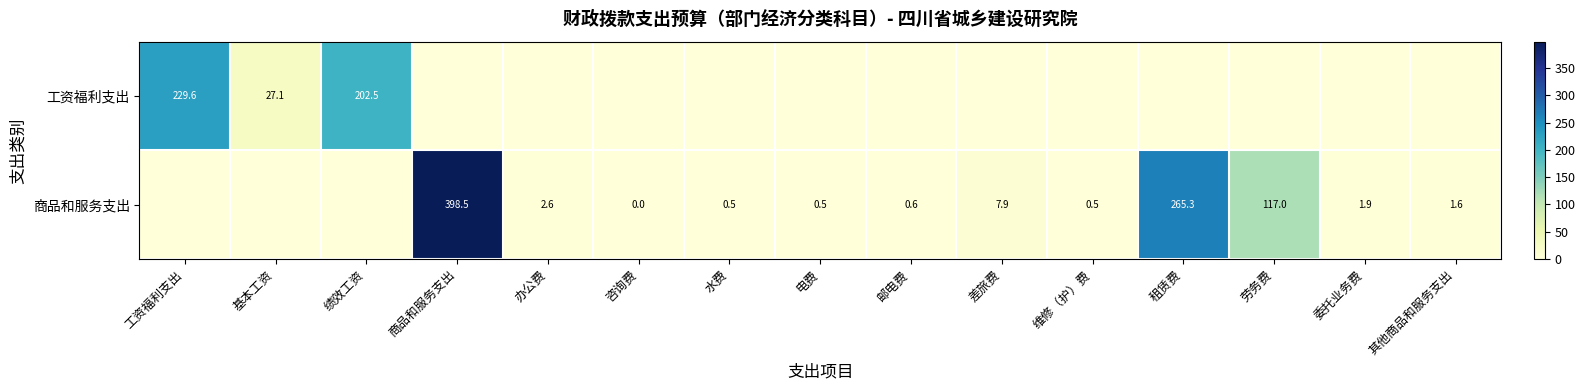

What is the greatest value displayed?

398.5